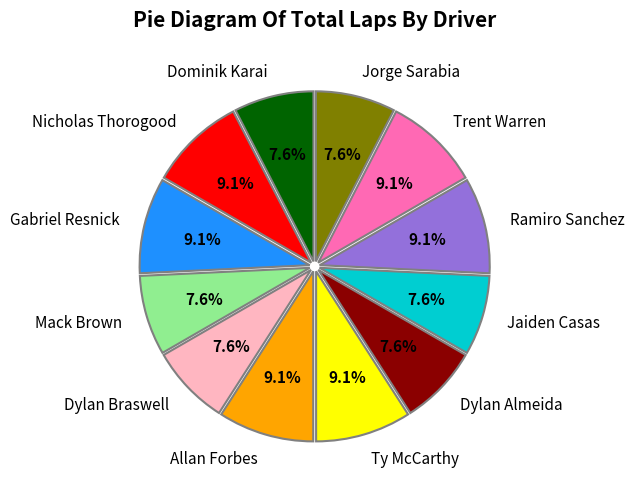

To the nearest percent, what portion does Dylan Almeida represent?

8%